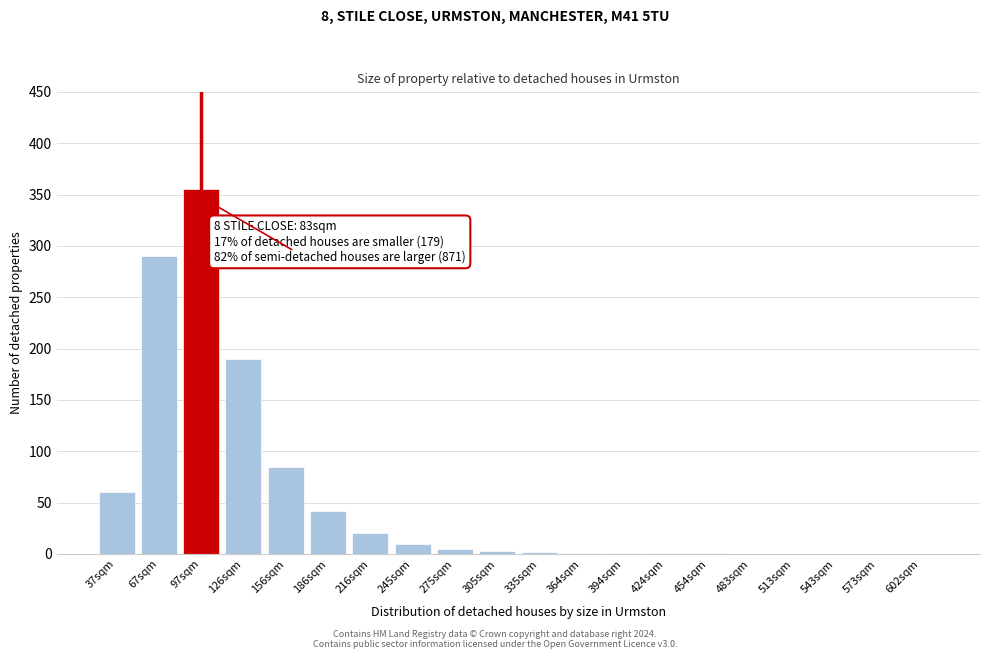

At which label is the value closest to 177?

126sqm